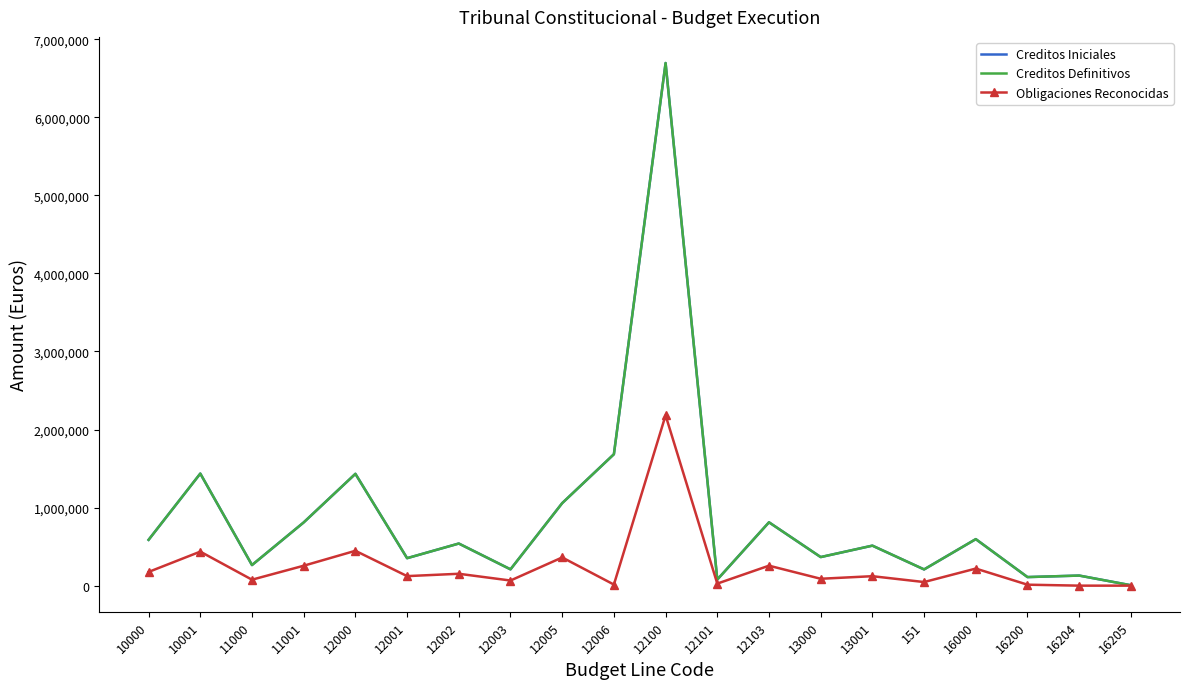

What is the difference between the Obligaciones Reconocidas values at 12002 and 11000?

75869.6